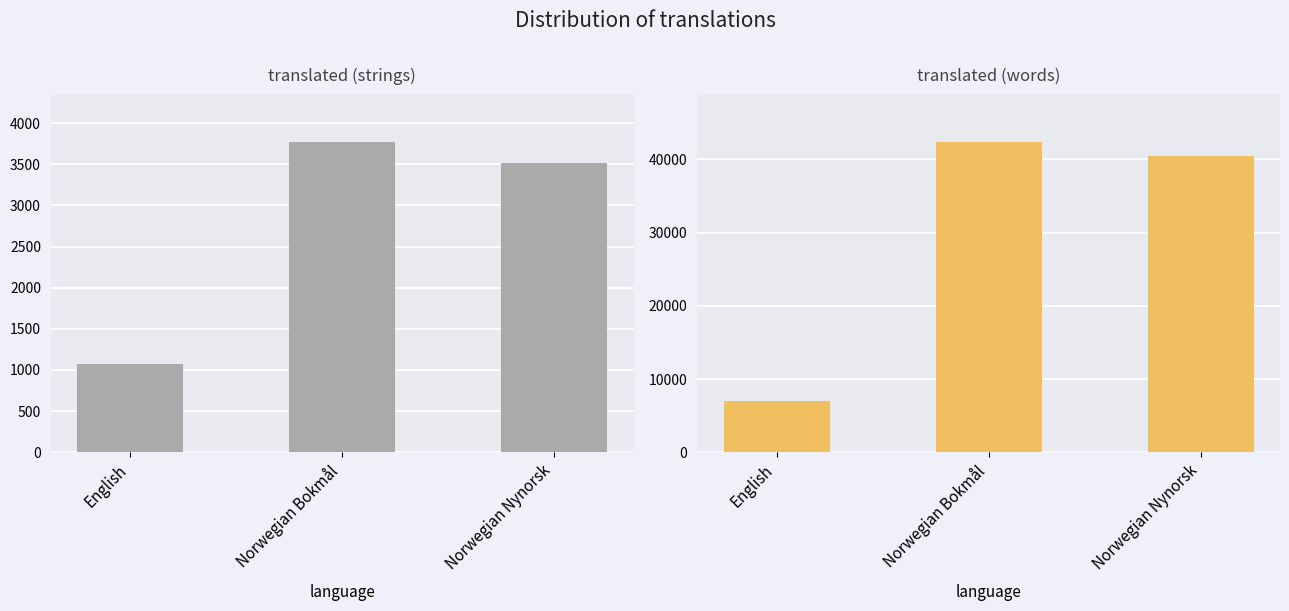

Rank the series at Norwegian Bokmål from highest to lowest value.

translated_words, translated